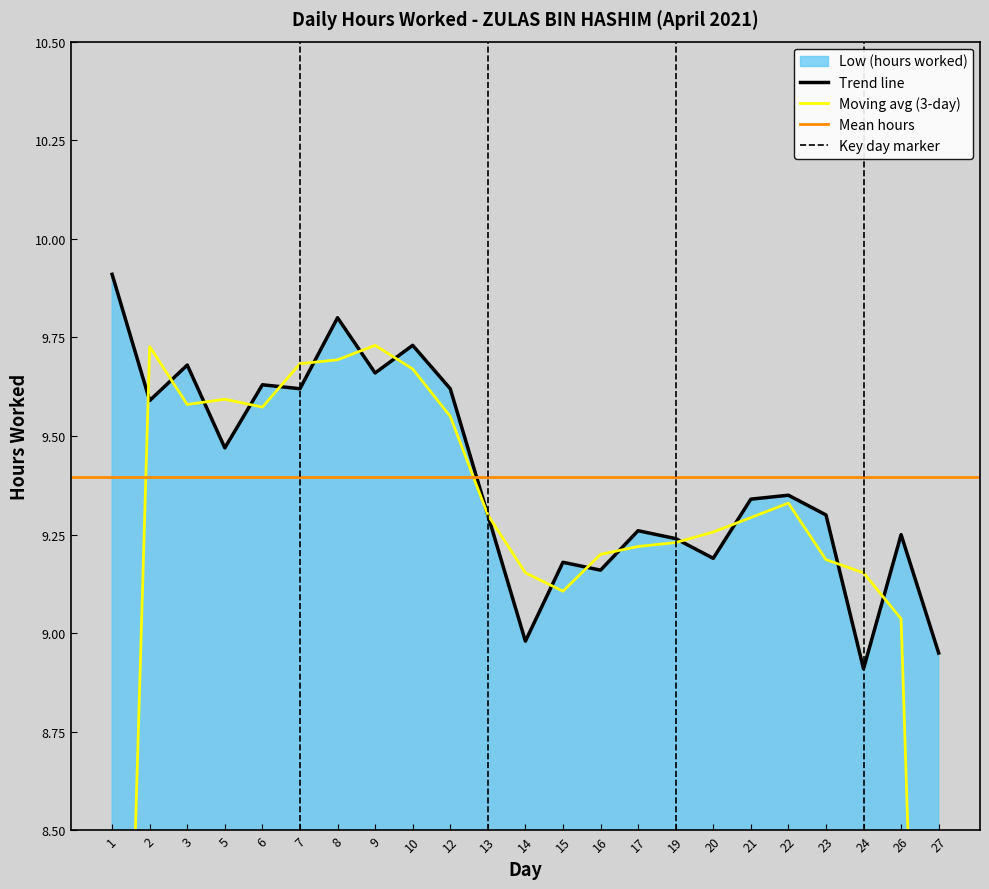

How many data points are less than 9?

3